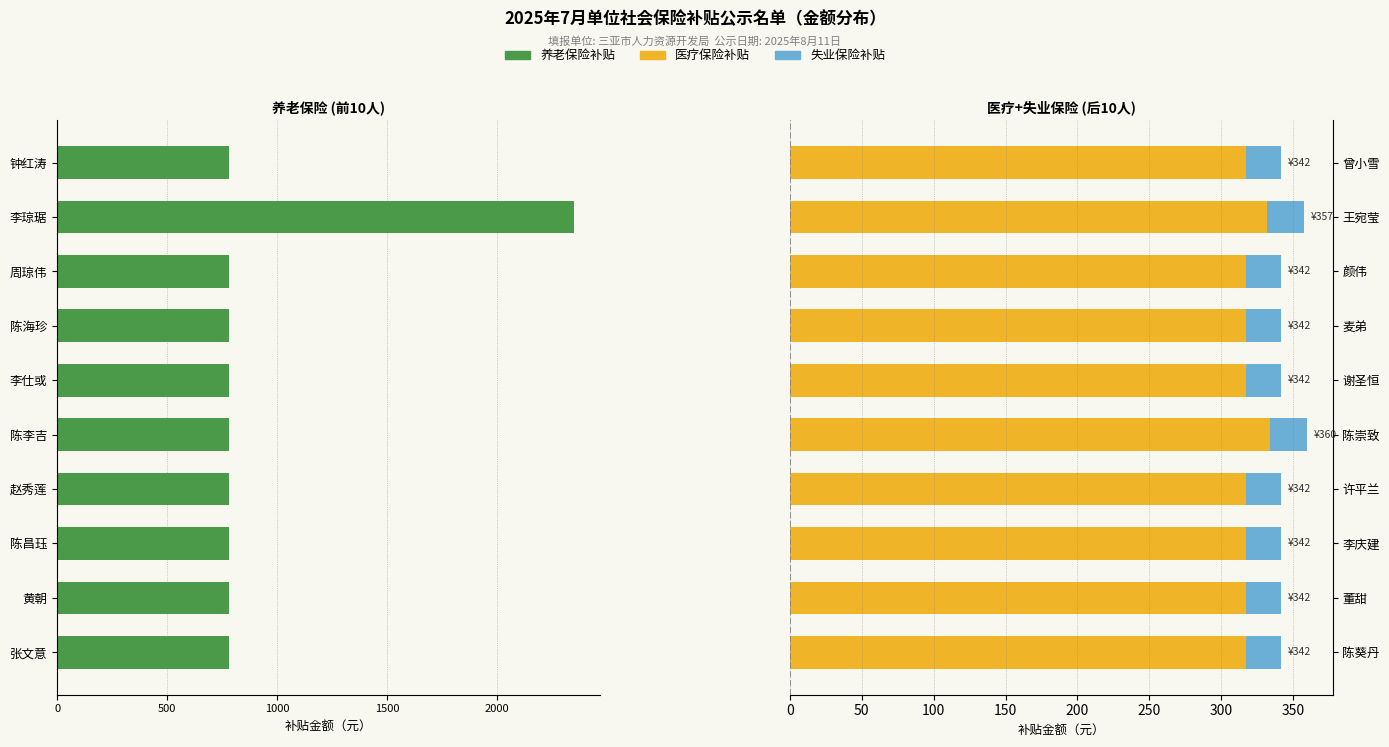

Are the bars horizontal?

Yes